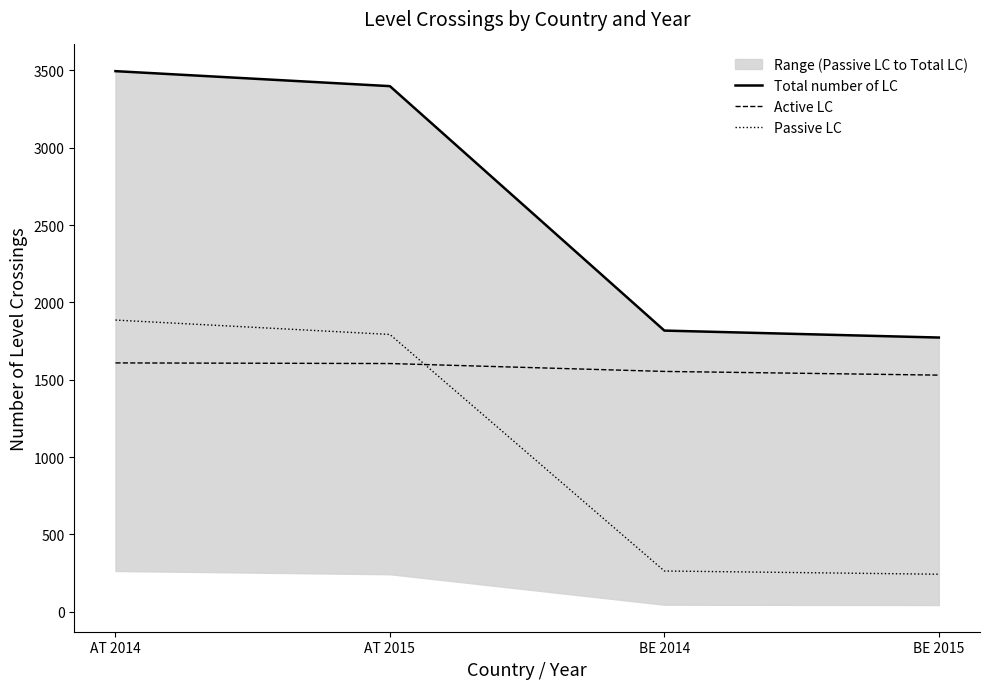

What position from the left is AT 2015?

2